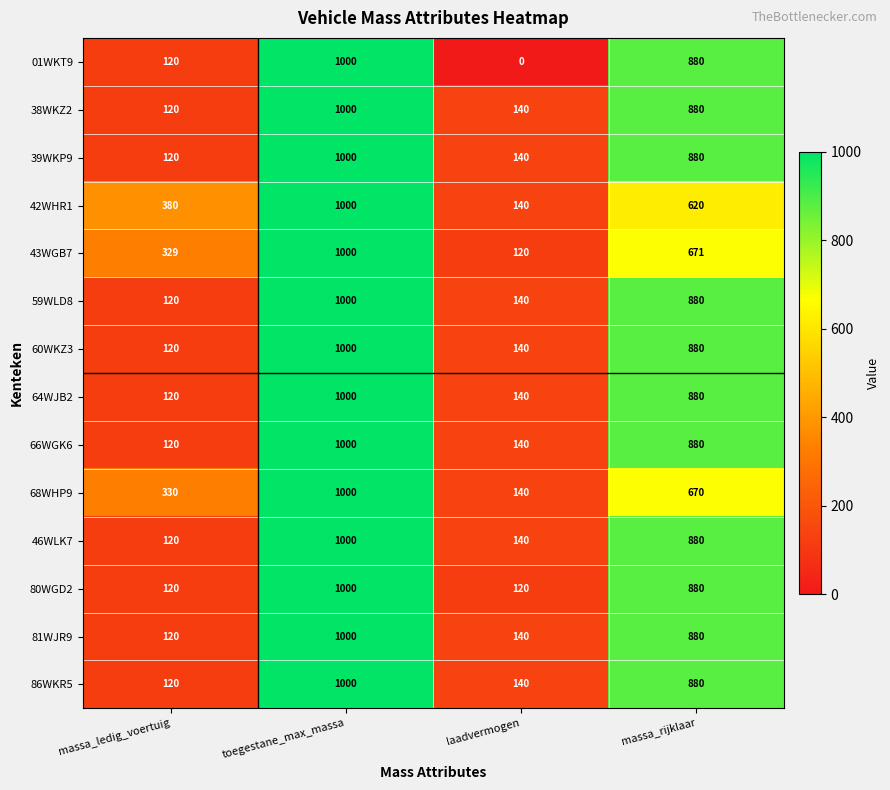

What is the approximate value of 64WJB2 at laadvermogen, to the nearest 10?

140